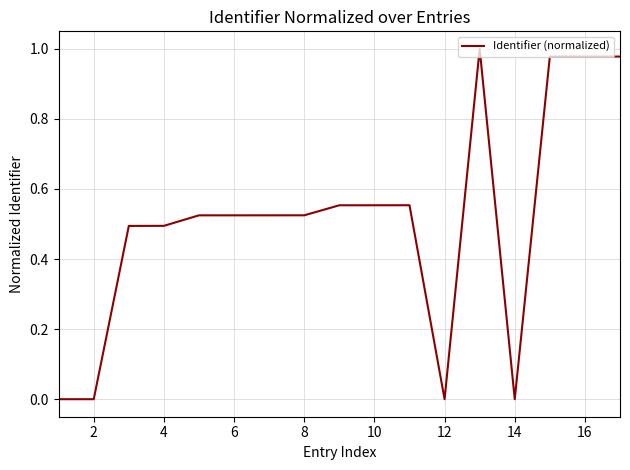

How many lines are shown in the chart?

1